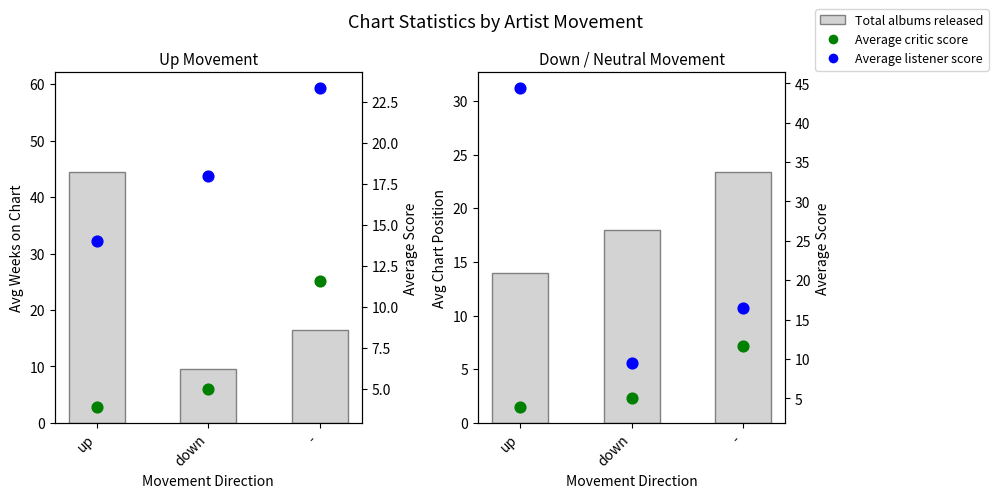

What is the total value across all series at up?

62.3